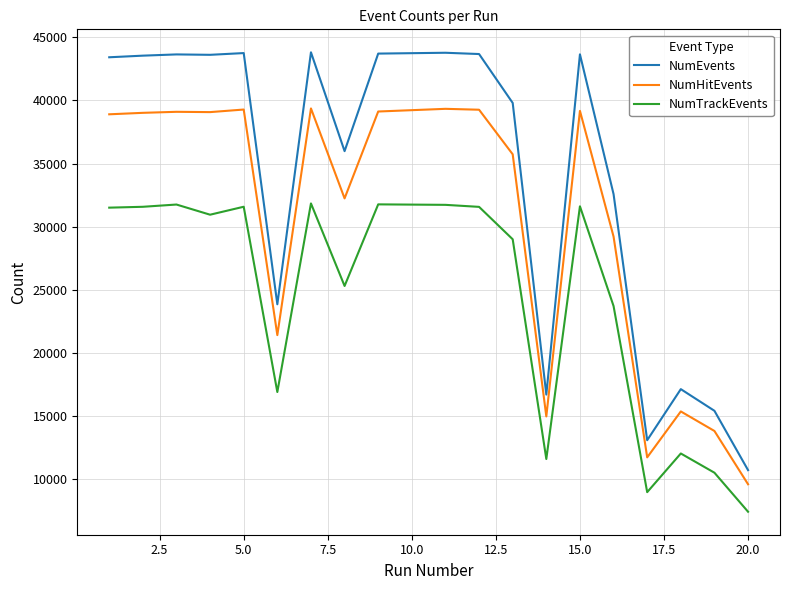

Which series has the largest range (max minus min)?

NumEvents